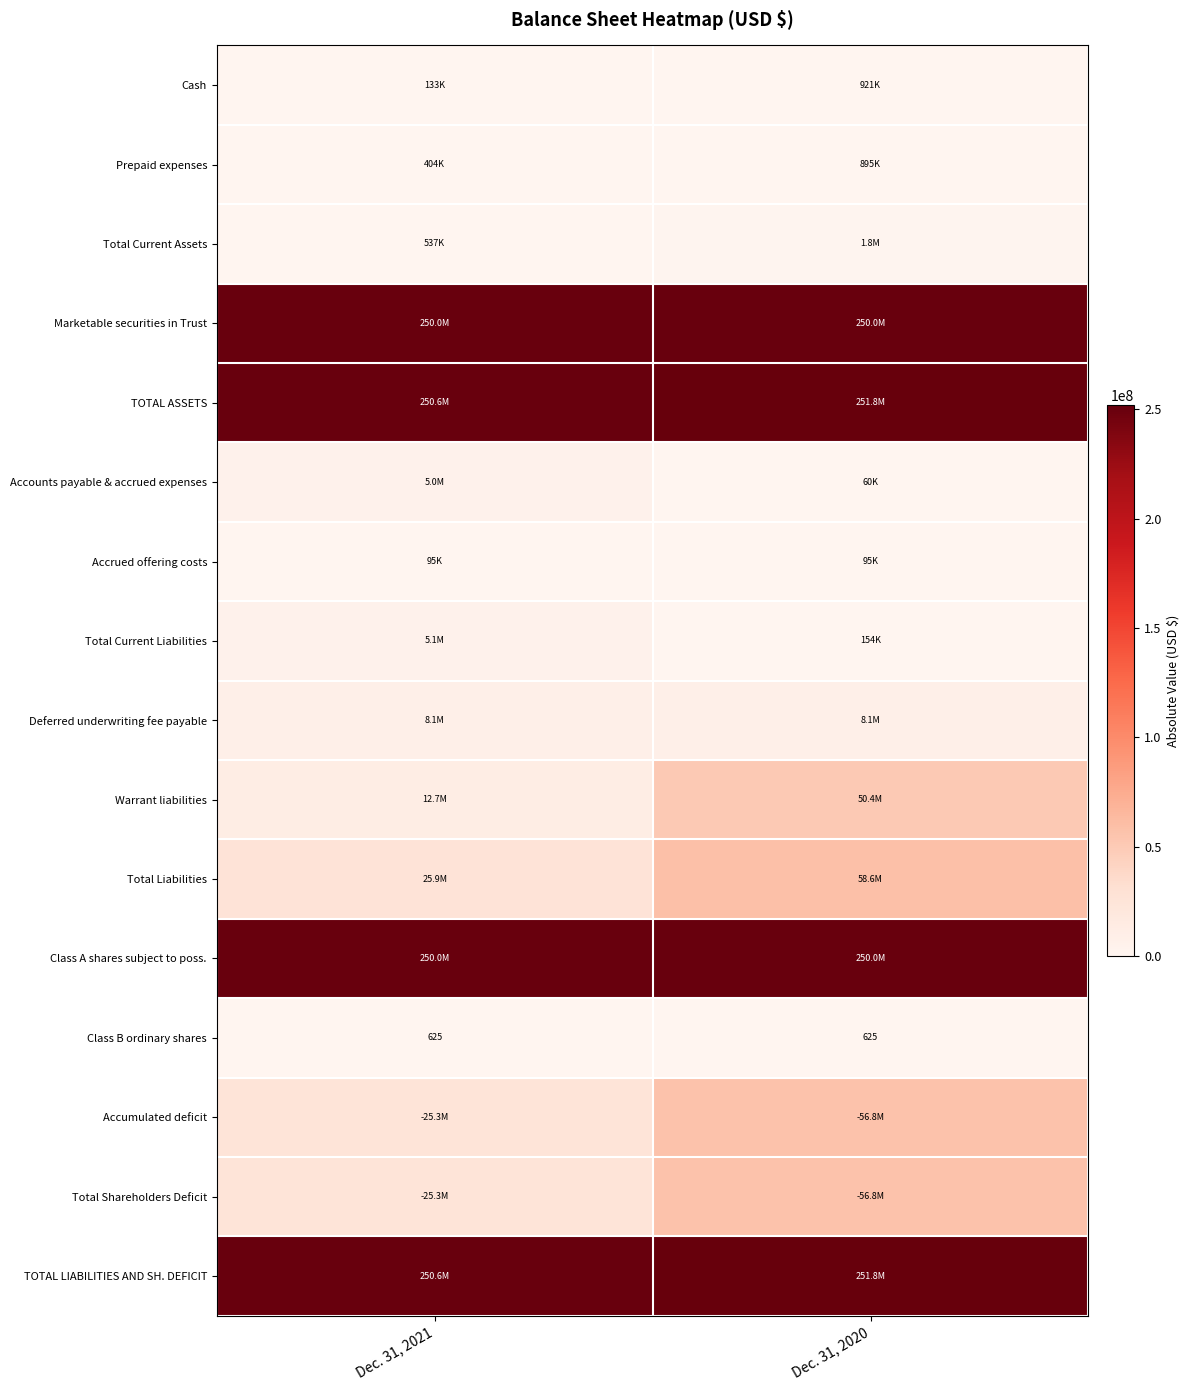

The Class B ordinary shares series shows 265 at Dec. 31, 2021. True or false?

False